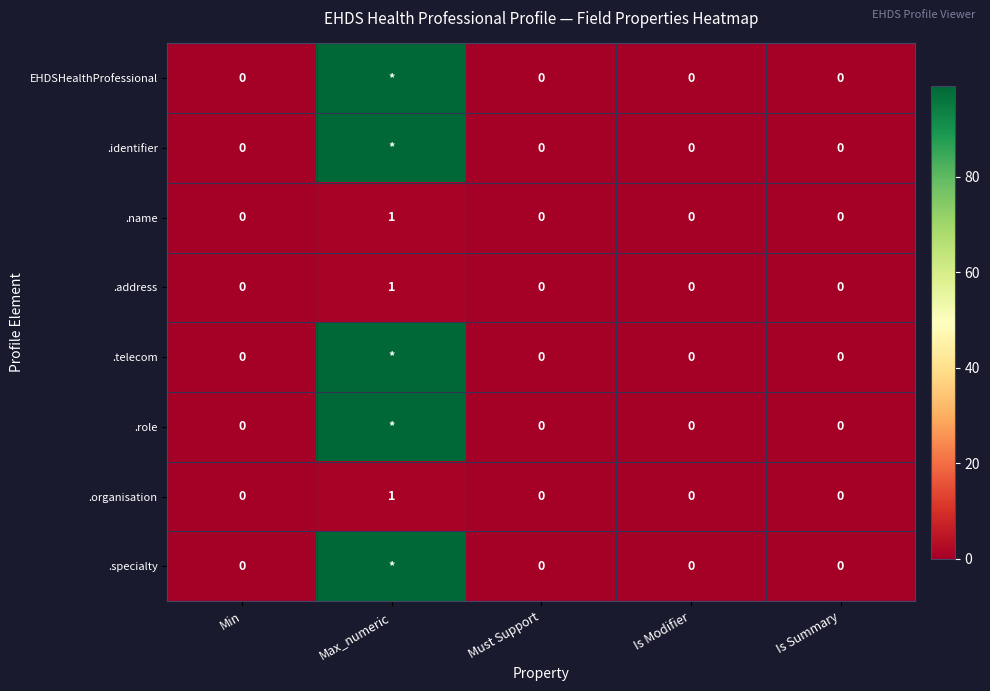

The .name series shows -1 at Must Support. True or false?

False